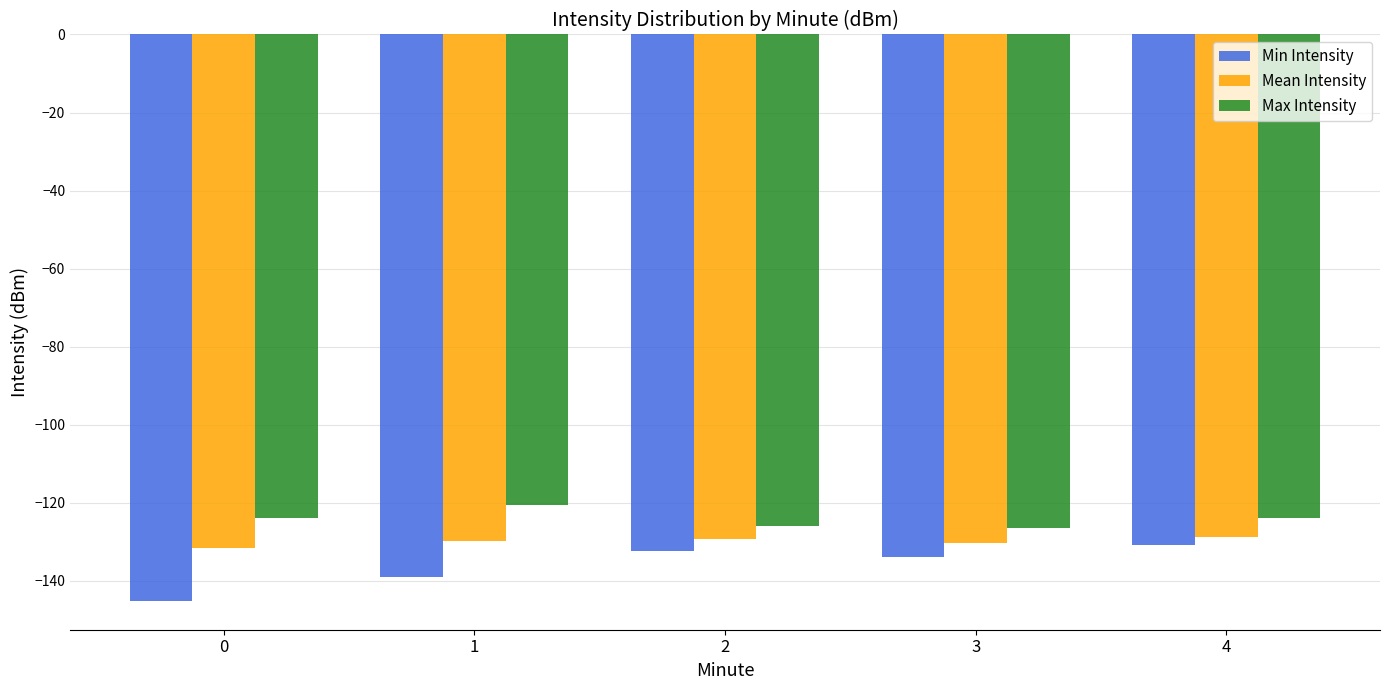

List the series in order of their overall mean, highest first.

Max Intensity, Mean Intensity, Min Intensity